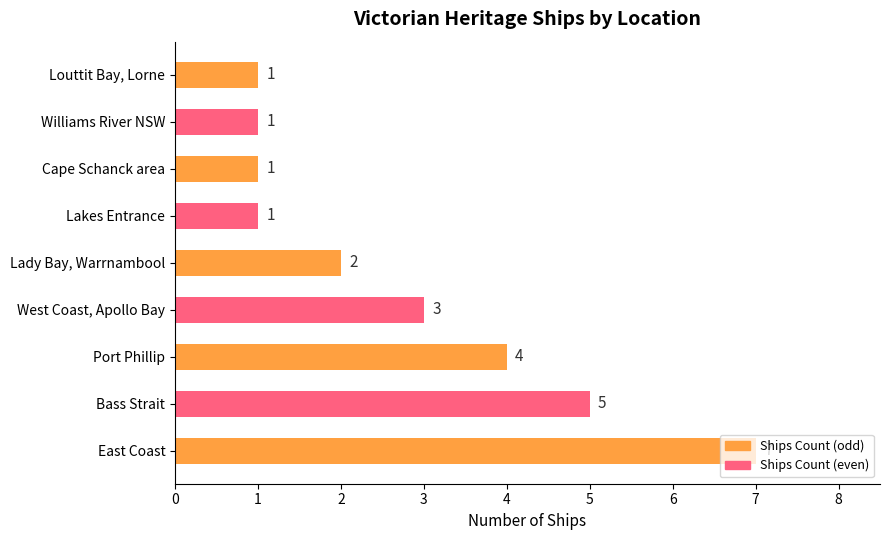

The value at Lady Bay, Warrnambool is 2. True or false?

True